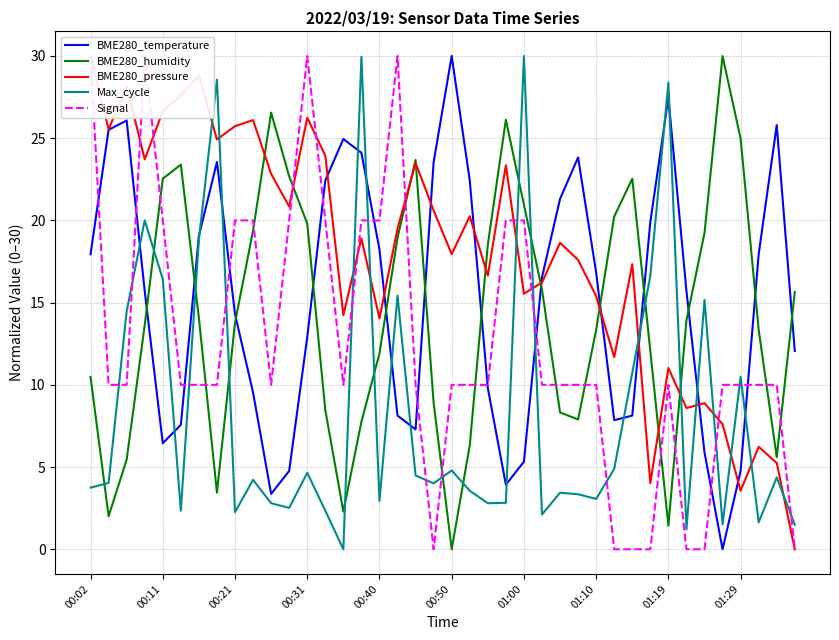

At which label does BME280_humidity reach its minimum?

00:50